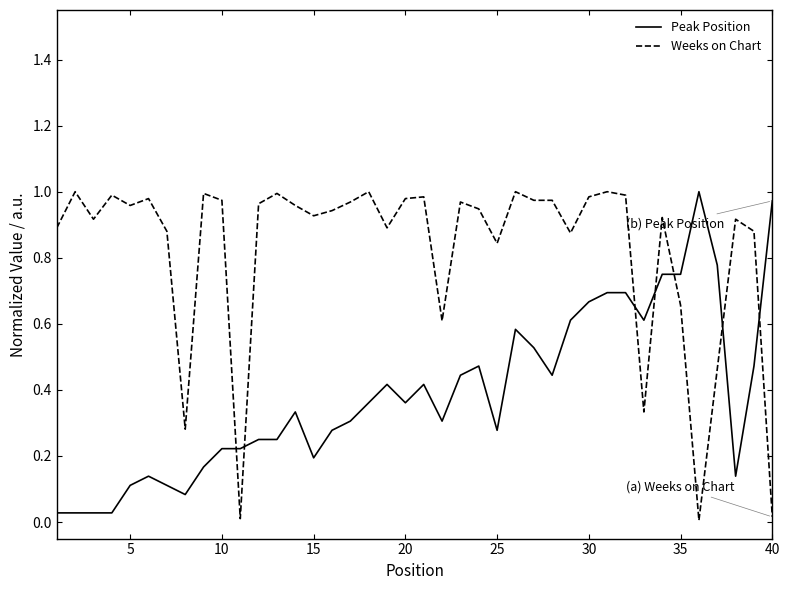

Which series has the largest total across all categories?

Weeks on Chart